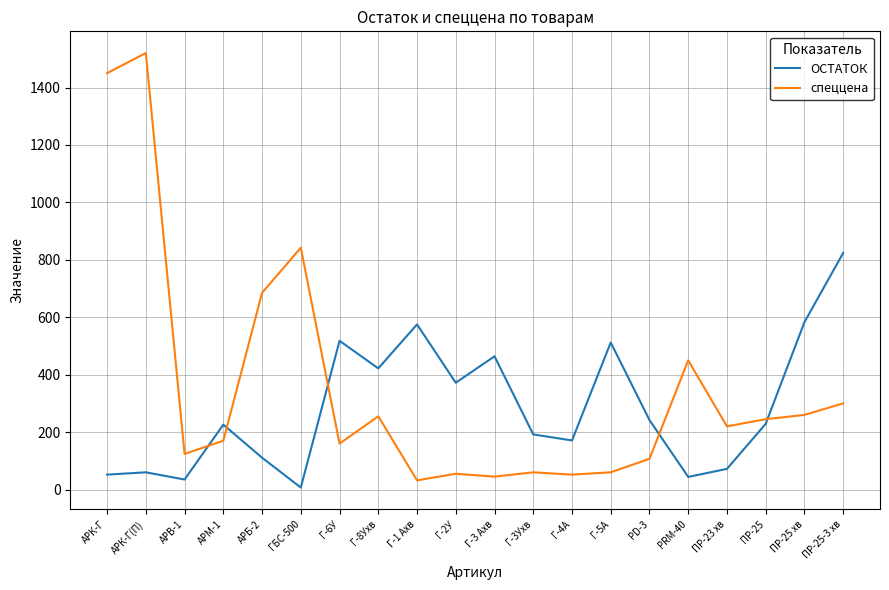

What is the minimum value for ОСТАТОК?

7